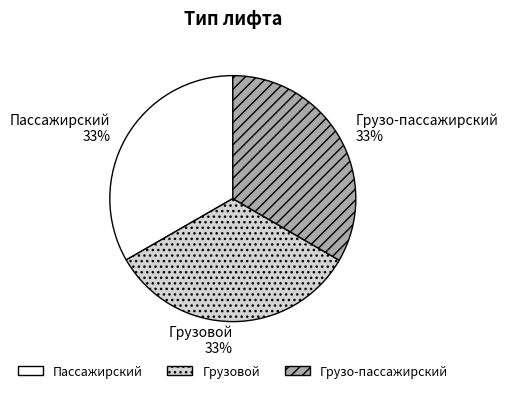

True or false: Пассажирский accounts for 33% of the total.

True